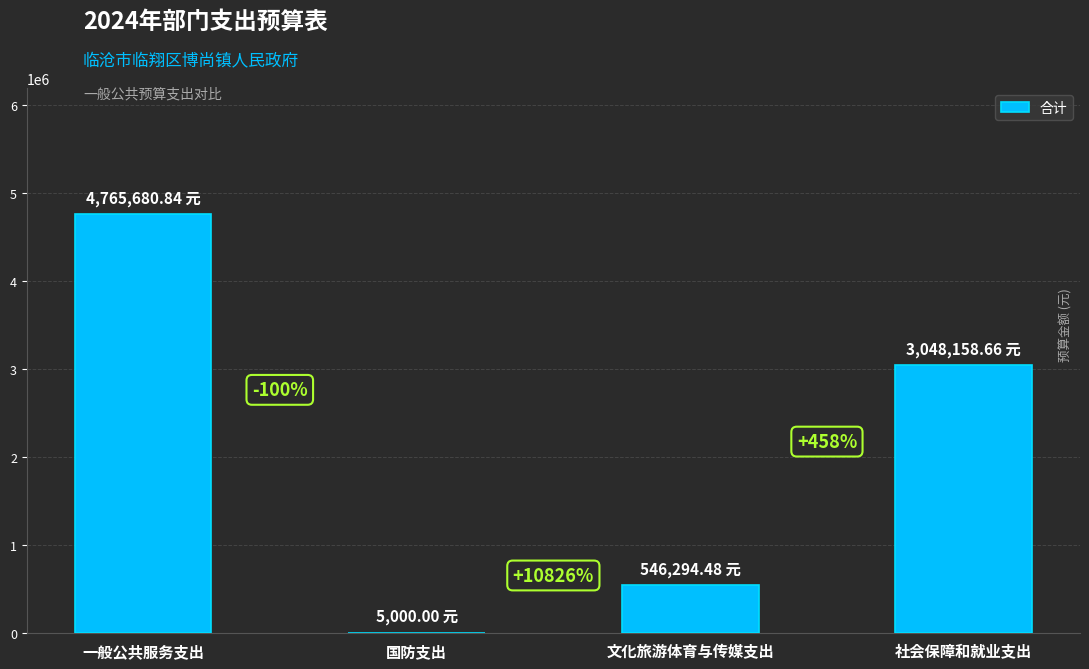

Are the bars horizontal?

No